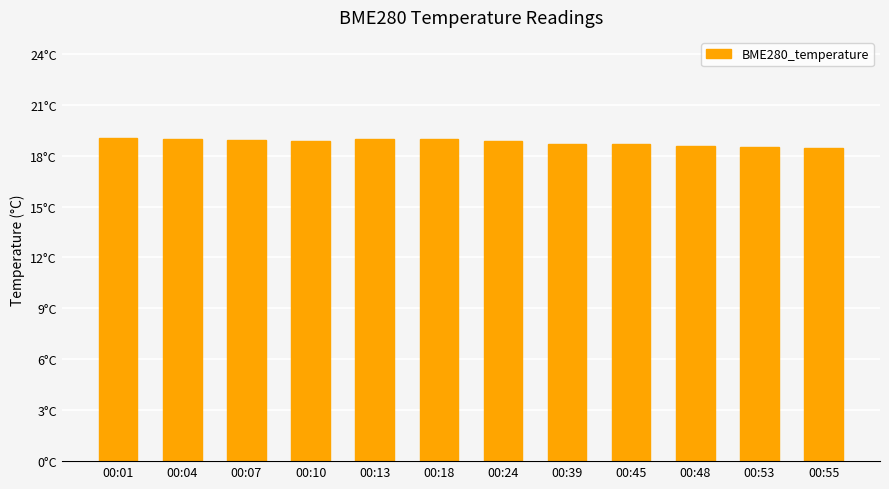

What is the difference between the second highest and second lowest values?

0.5